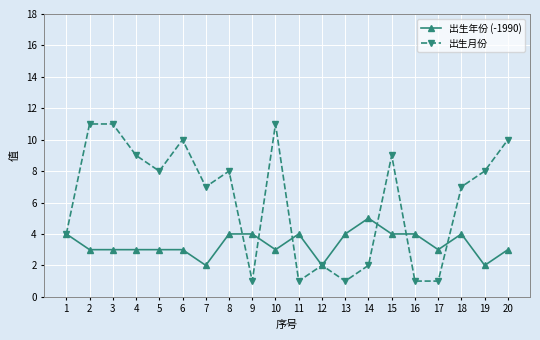

Which series changed the most between 8 and 9?

出生月份